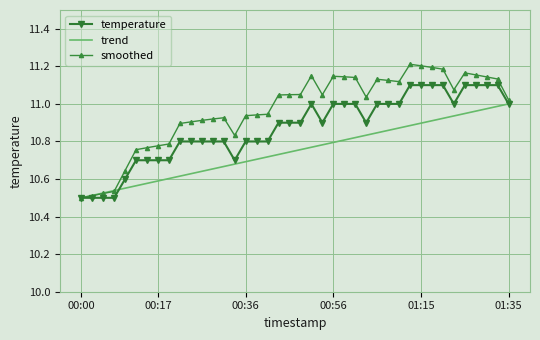

List the series in order of their overall mean, highest first.

smoothed, temperature, trend